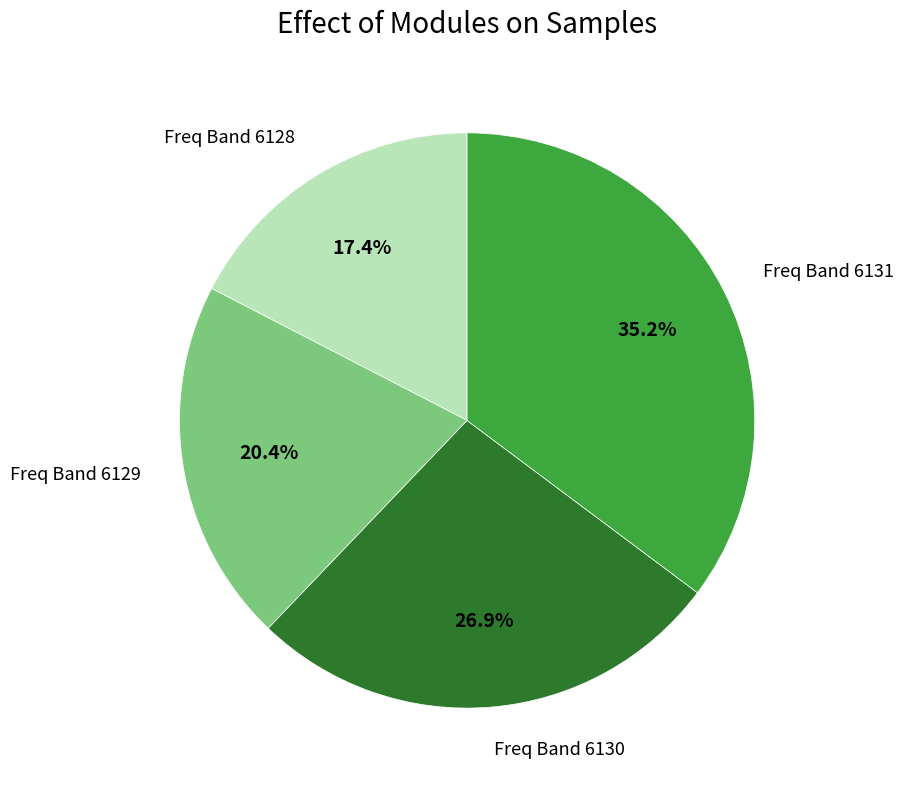

Is there any slice that represents more than half of the pie?

No